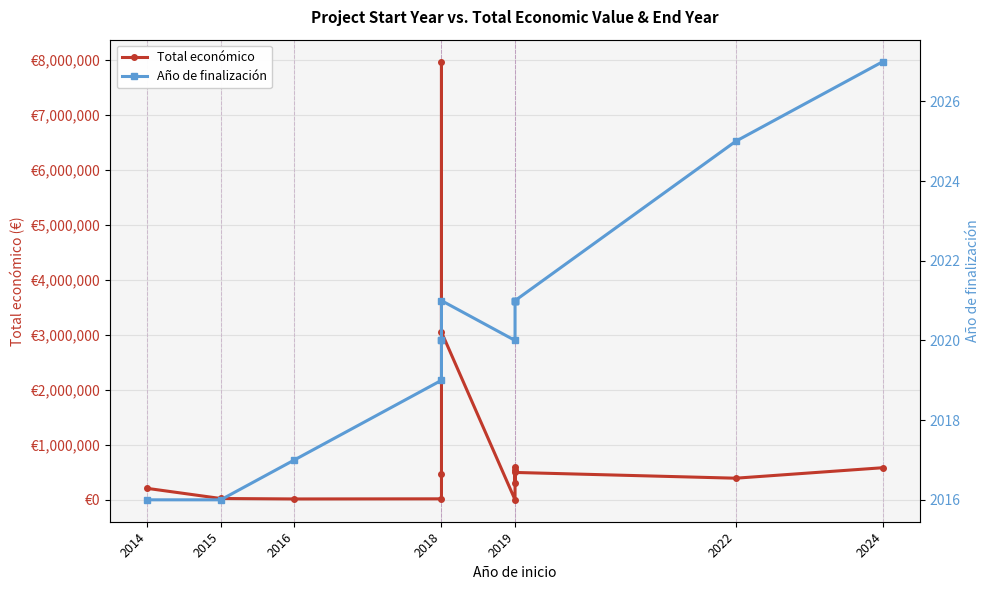

Rank the series by their maximum value, from highest to lowest.

Total económico, Año de finalización